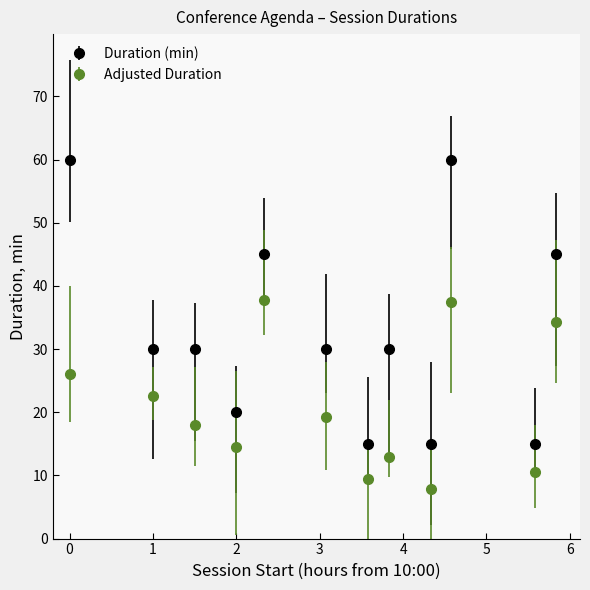

Which series has the largest total across all categories?

Duration (min)